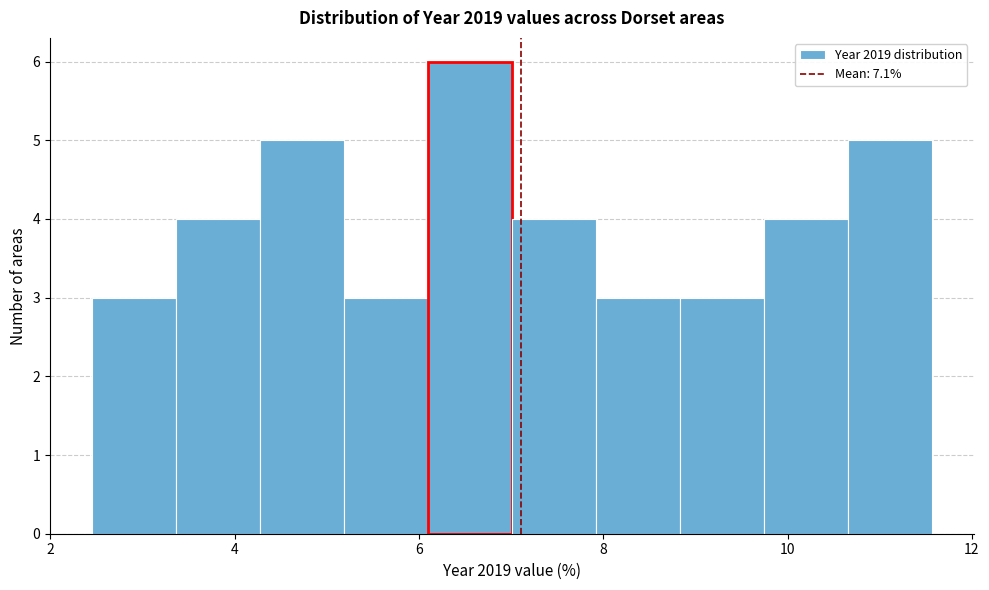

What is the height of the bar covering 3.4 to 4.2 on the x-axis? Neither the bar edges nor the heights are printed on the chart, so give them approximately, as read against the axes.

4